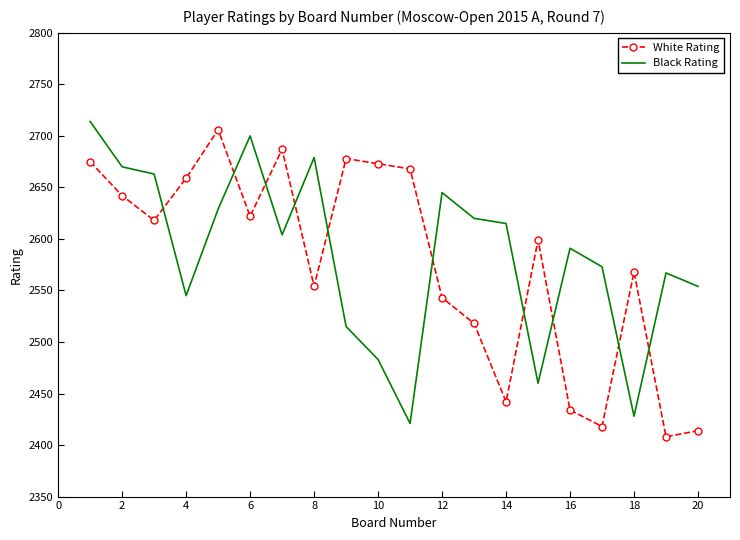

What is the smallest value displayed?

2408